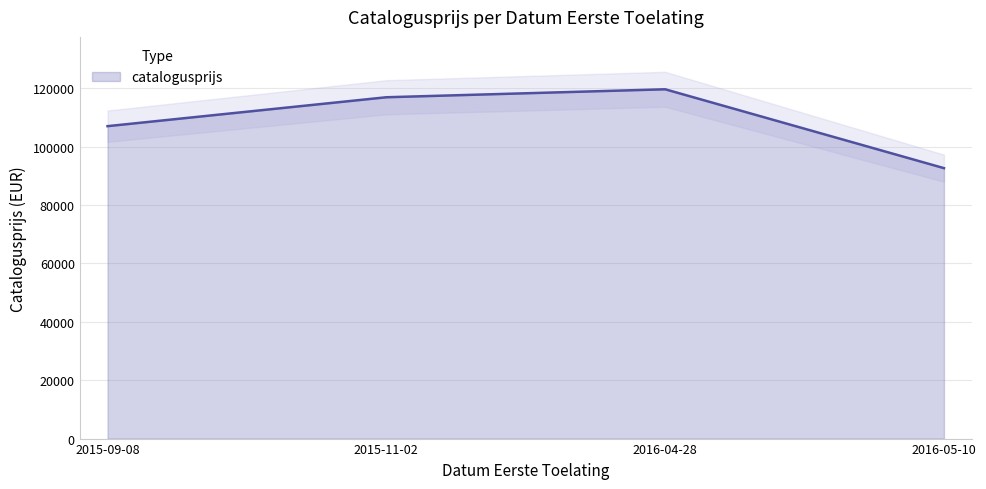

True or false: catalogusprijs has more than 2 points higher than both neighbors.

False